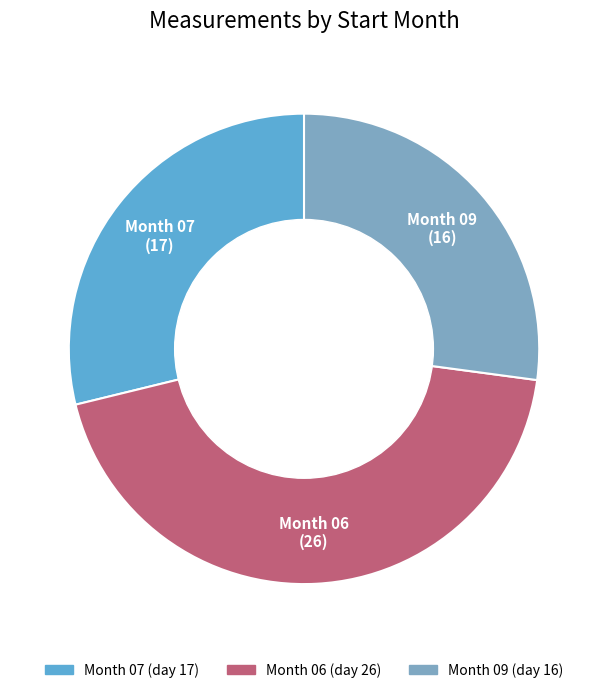

Do Month 09 and Month 06 together represent more than half of the pie?

Yes